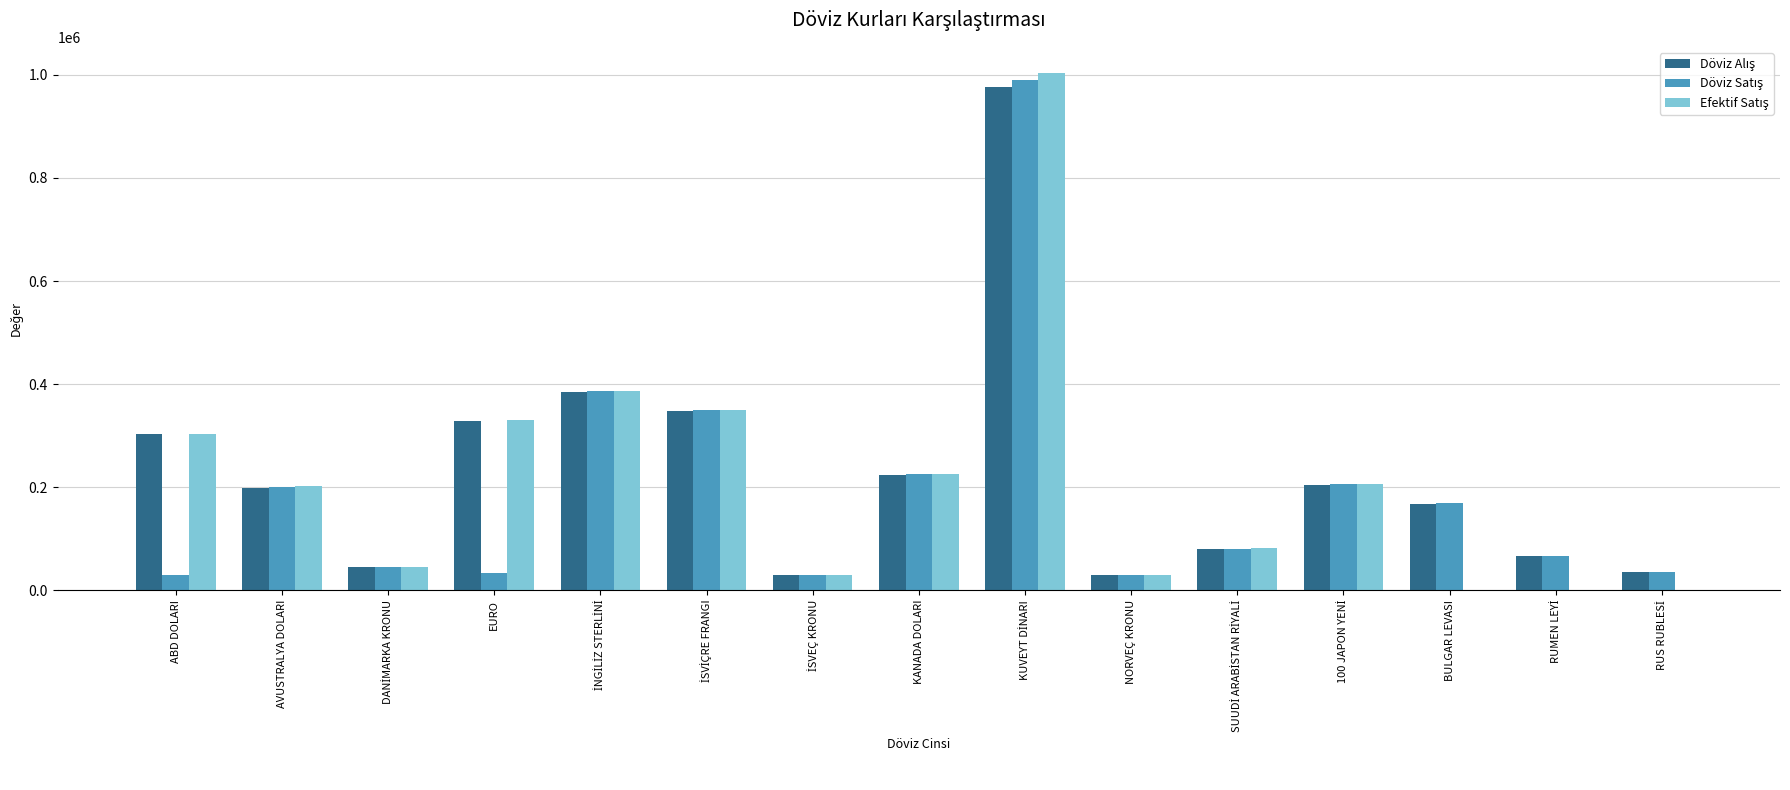

What is the total value across all series at AVUSTRALYA DOLARI?

600003